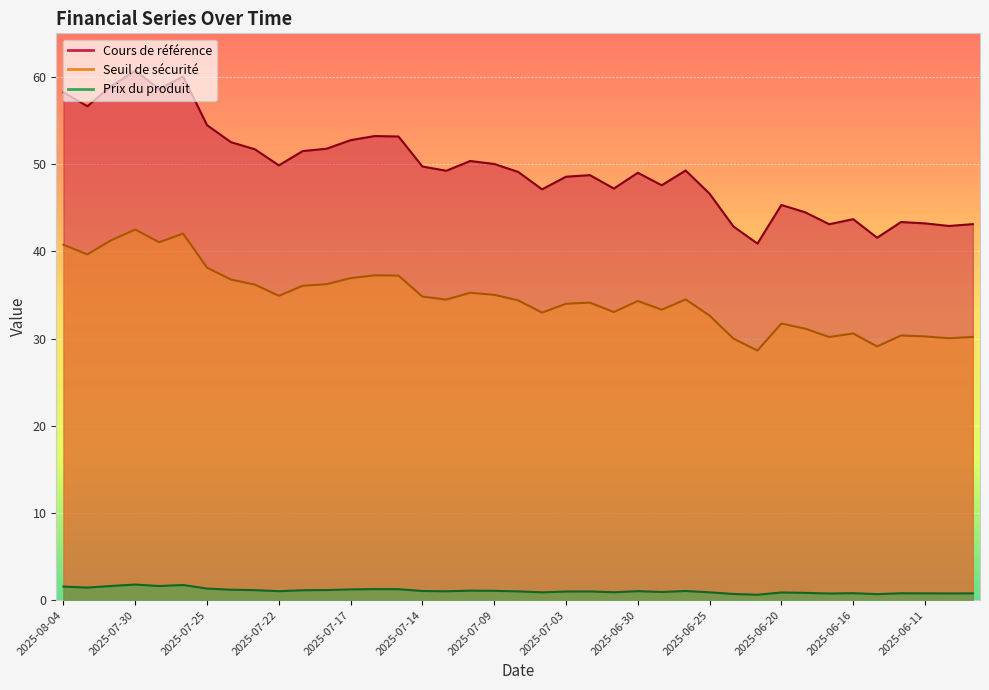

Which has a higher value, 2025-07-02 or 2025-07-30?

2025-07-30